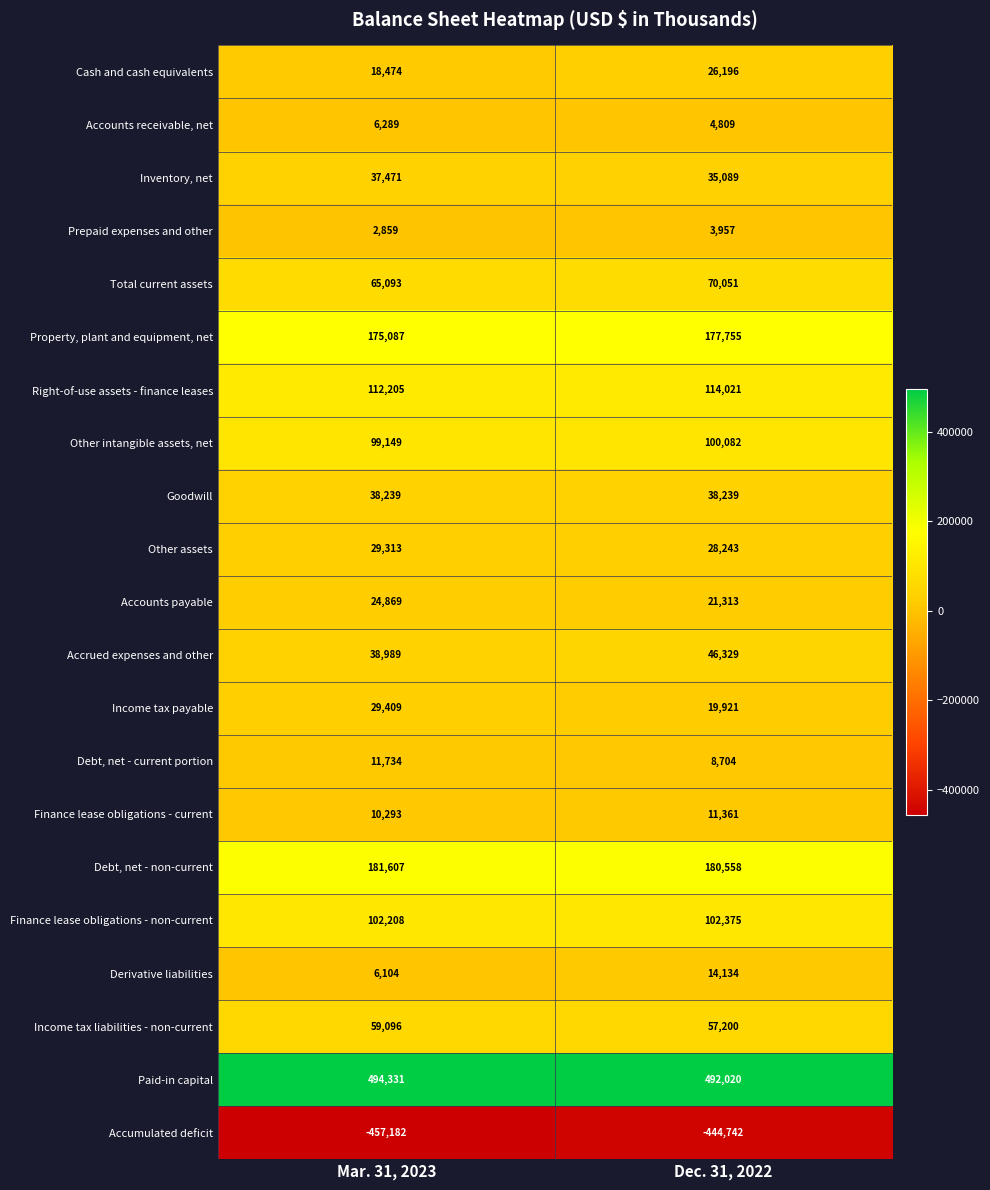

What is the sum of the Accounts payable values at Dec. 31, 2022 and Mar. 31, 2023?

46182